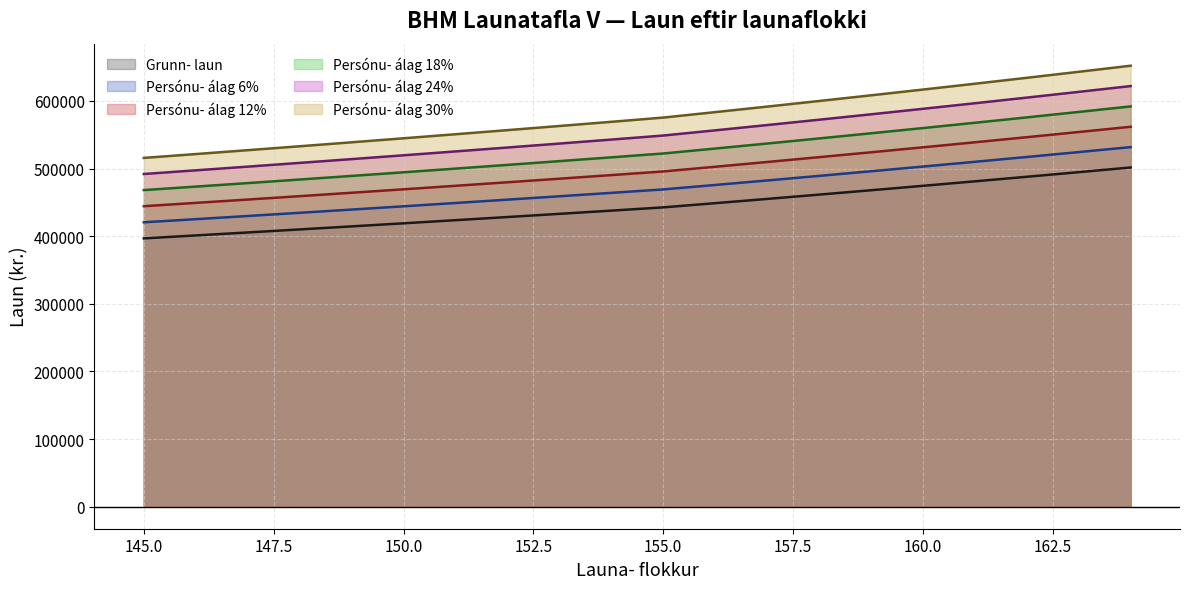

Rank the series at 158 from highest to lowest value.

Persónu- álag 30%, Persónu- álag 24%, Persónu- álag 18%, Persónu- álag 12%, Persónu- álag 6%, Grunn- laun